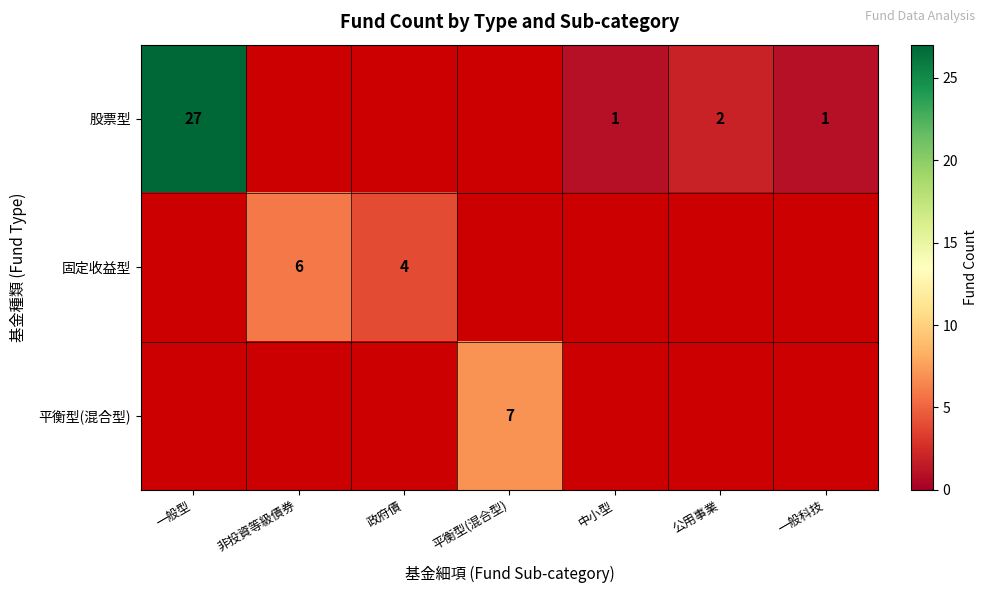

The value of 股票型 at 公用事業 is 2. True or false?

True